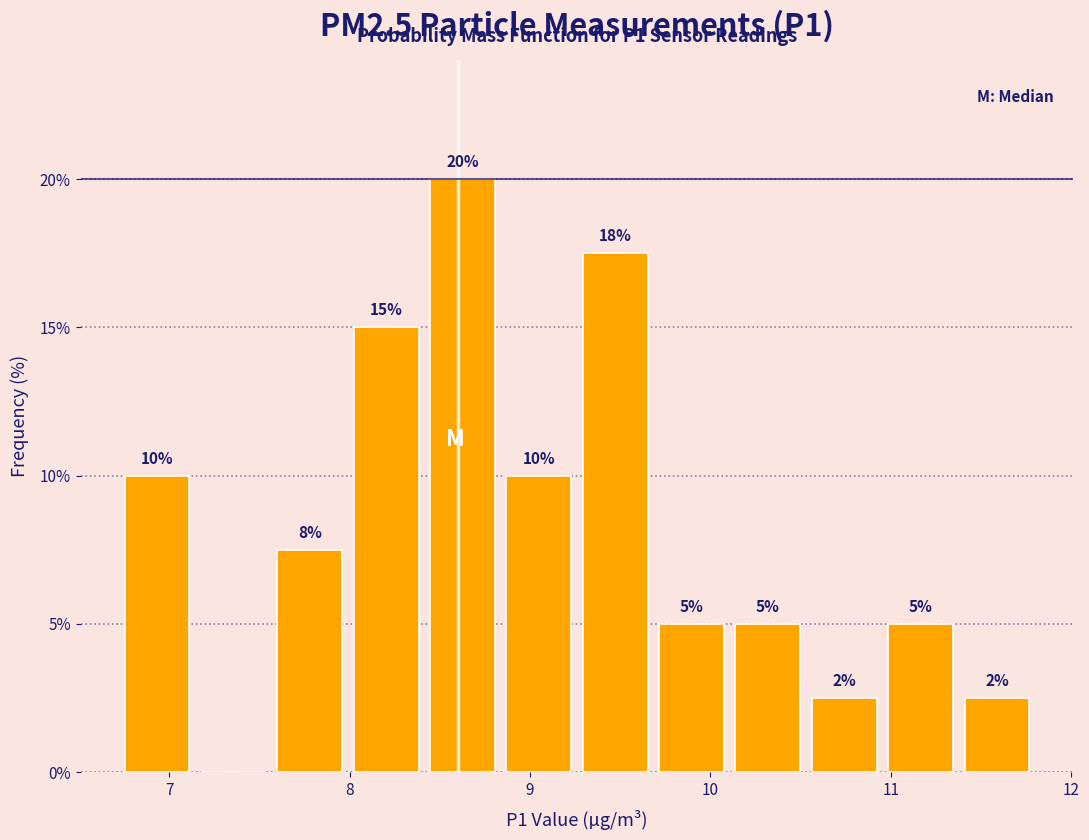

Over which range of the x-axis is the bar tallest?

8.4 to 8.8